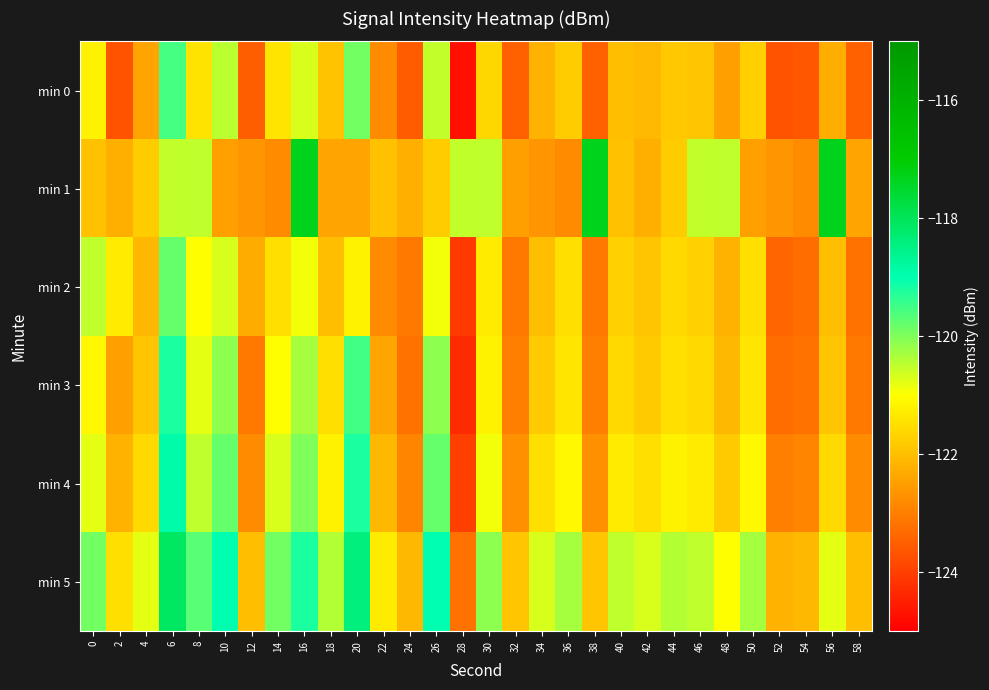

Reading left to right, what are all the values shown in this chart?

min 0: 0=-121.2	2=-123.7	4=-122.4	6=-119.5	8=-121.4	10=-120.5	12=-123.5	14=-121.4	16=-120.7	18=-121.9	20=-119.9	22=-122.8	24=-123.5	26=-120.5	28=-124.7	30=-121.6	32=-123.5	34=-122.2	36=-121.8	38=-123.5	40=-122.0	42=-122.1	44=-121.8	46=-121.9	48=-122.5	50=-121.7	52=-123.7	54=-123.6	56=-122.2	58=-123.5
min 1: 0=-122.0	2=-122.2	4=-121.8	6=-120.5	8=-120.5	10=-122.5	12=-122.6	14=-122.8	16=-117.3	18=-122.4	20=-122.4	22=-122.0	24=-122.2	26=-121.8	28=-120.5	30=-120.5	32=-122.5	34=-122.6	36=-122.8	38=-117.3	40=-122.0	42=-122.2	44=-121.8	46=-120.5	48=-120.5	50=-122.5	52=-122.6	54=-122.8	56=-117.3	58=-122.4
min 2: 0=-120.5	2=-121.3	4=-122.1	6=-119.8	8=-121.0	10=-120.7	12=-122.3	14=-121.5	16=-120.9	18=-122.0	20=-121.2	22=-122.8	24=-123.1	26=-120.9	28=-124.1	30=-121.3	32=-123.1	34=-122.0	36=-121.5	38=-123.1	40=-121.7	42=-121.9	44=-121.6	46=-121.7	48=-122.2	50=-121.5	52=-123.4	54=-123.3	56=-122.0	58=-123.2
min 3: 0=-121.1	2=-122.5	4=-121.9	6=-119.2	8=-120.8	10=-120.1	12=-123.1	14=-121.0	16=-120.3	18=-121.5	20=-119.5	22=-122.4	24=-123.2	26=-120.1	28=-124.3	30=-121.2	32=-123.0	34=-121.8	36=-121.4	38=-123.0	40=-121.6	42=-121.8	44=-121.5	46=-121.6	48=-122.1	50=-121.4	52=-123.3	54=-123.2	56=-121.9	58=-123.1
min 4: 0=-120.8	2=-122.2	4=-121.6	6=-118.9	8=-120.5	10=-119.8	12=-122.8	14=-120.7	16=-120.0	18=-121.2	20=-119.2	22=-122.1	24=-122.9	26=-119.8	28=-124.0	30=-120.9	32=-122.7	34=-121.5	36=-121.1	38=-122.7	40=-121.3	42=-121.5	44=-121.2	46=-121.3	48=-121.8	50=-121.1	52=-123.0	54=-122.9	56=-121.6	58=-122.8
min 5: 0=-119.9	2=-121.5	4=-120.8	6=-118.1	8=-119.7	10=-119.0	12=-122.0	14=-119.9	16=-119.2	18=-120.4	20=-118.4	22=-121.3	24=-122.1	26=-119.0	28=-123.2	30=-120.1	32=-121.9	34=-120.7	36=-120.3	38=-121.9	40=-120.5	42=-120.7	44=-120.4	46=-120.5	48=-121.0	50=-120.3	52=-122.2	54=-122.1	56=-120.8	58=-122.0